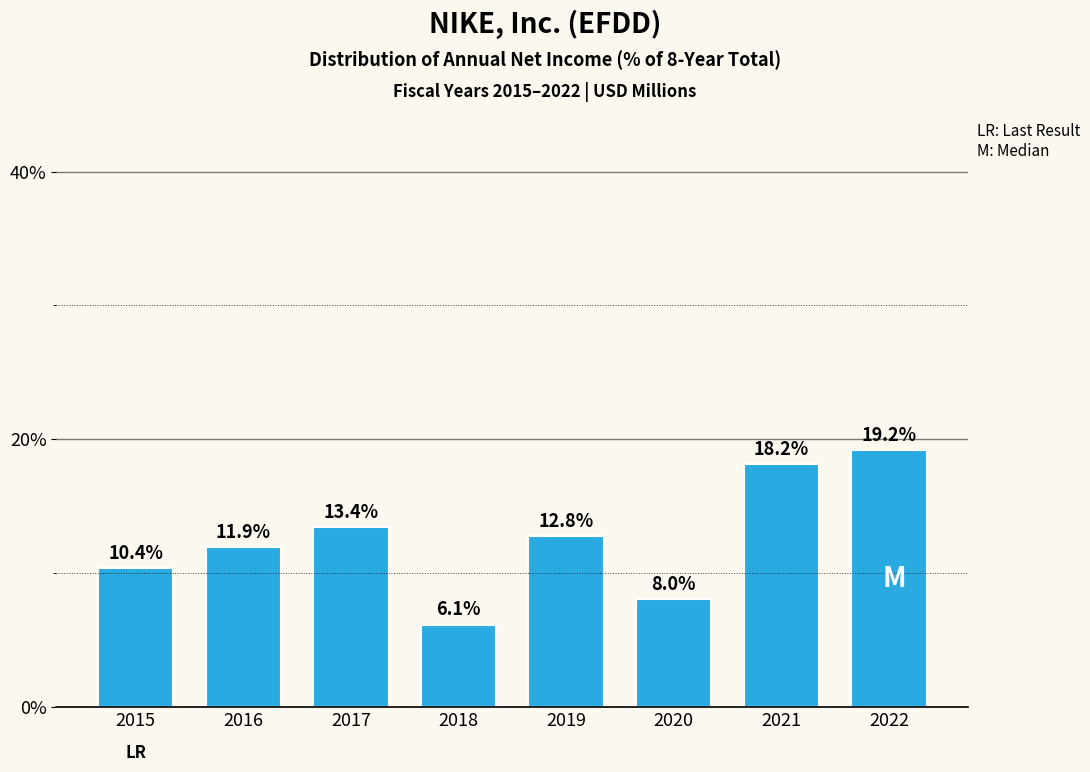

Reading left to right, list all the values displayed in this chart.

10.4	11.9	13.4	6.1	12.8	8.0	18.2	19.2